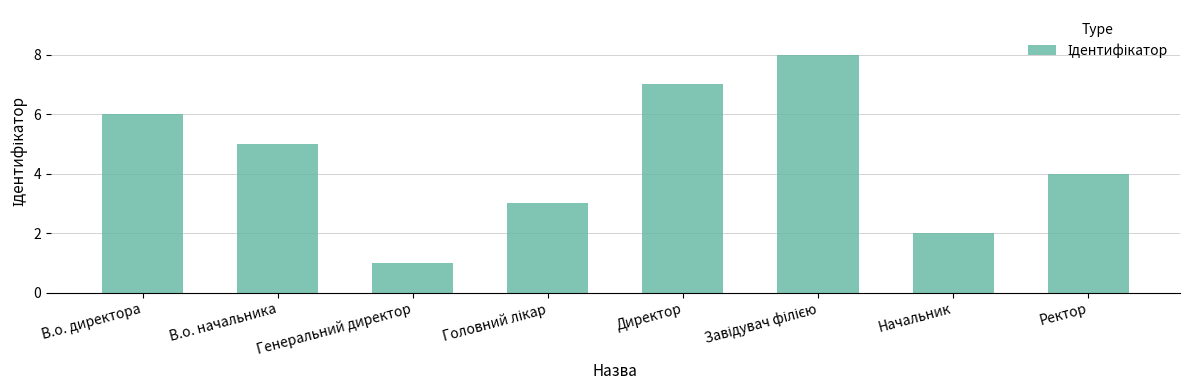

How many bars are there in total?

8